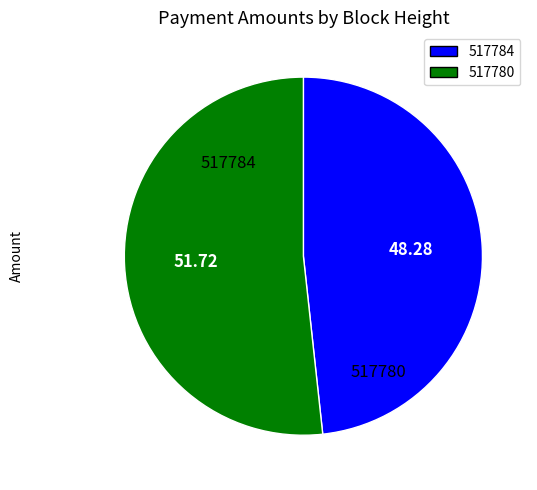

What is the majority slice?

517780